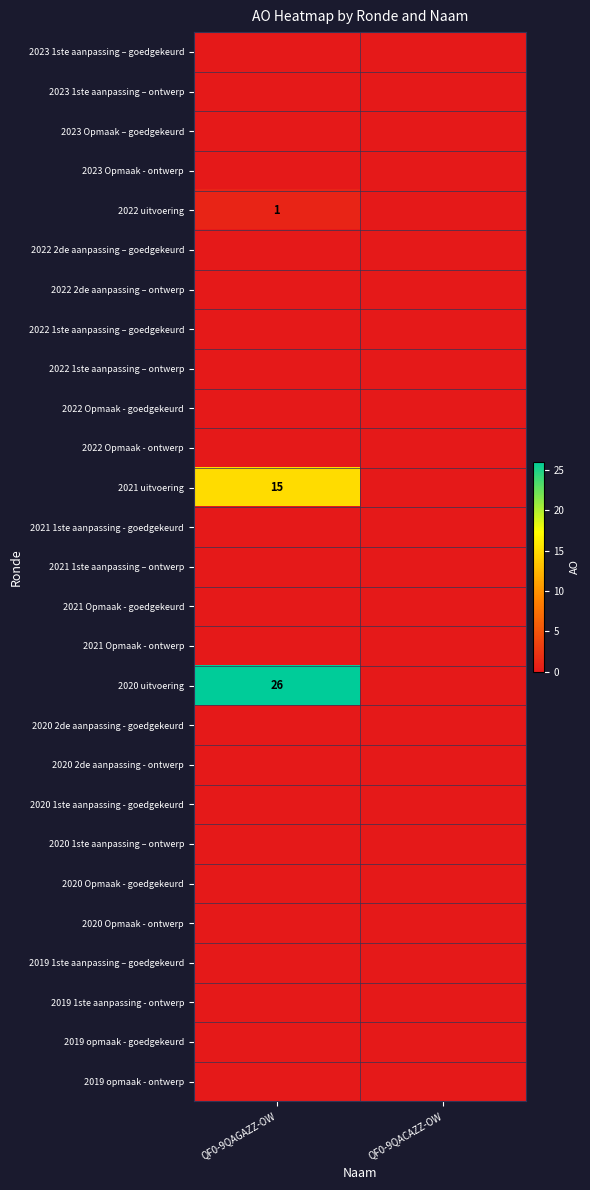

How many distinct data groups are displayed?

27